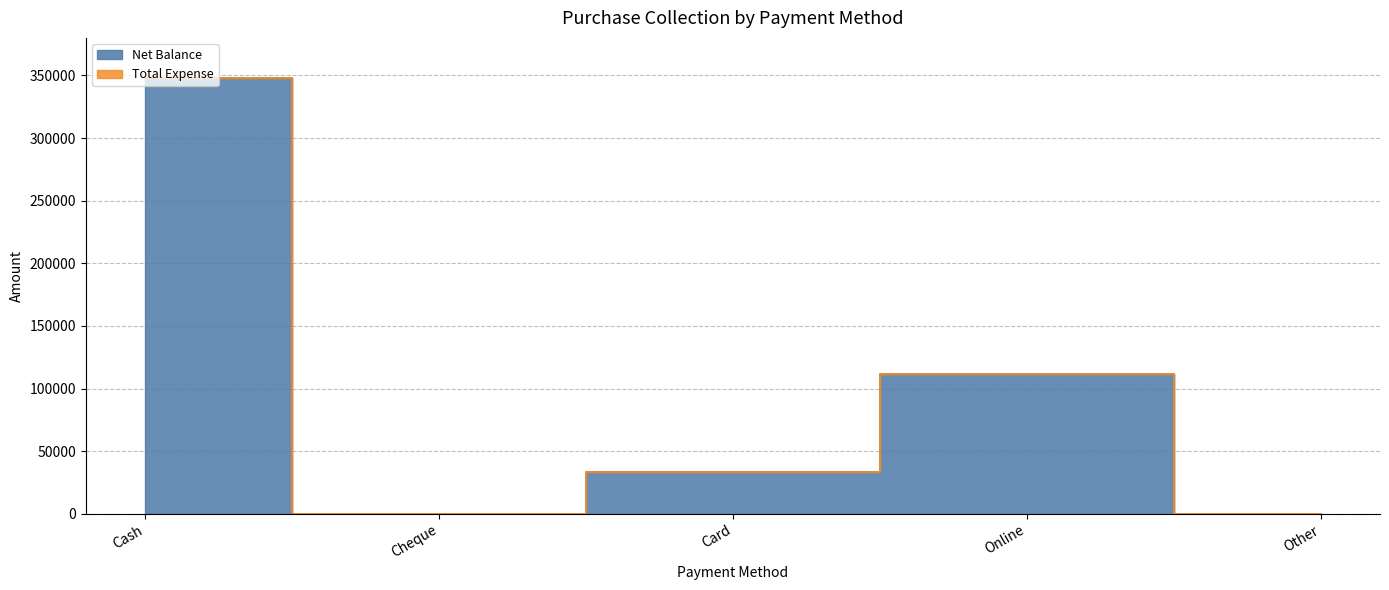

What is the greatest value displayed?

347726